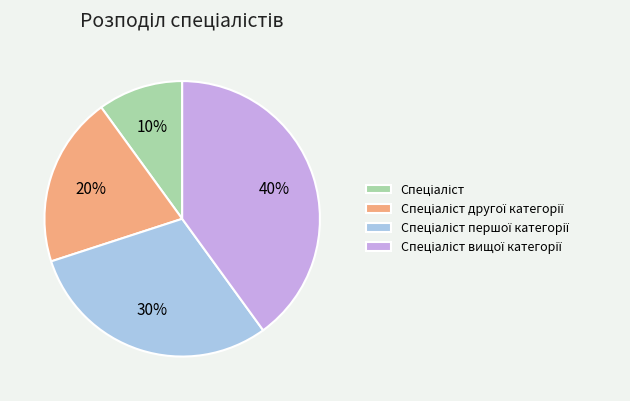

To the nearest percent, what is the average slice percentage?

25%